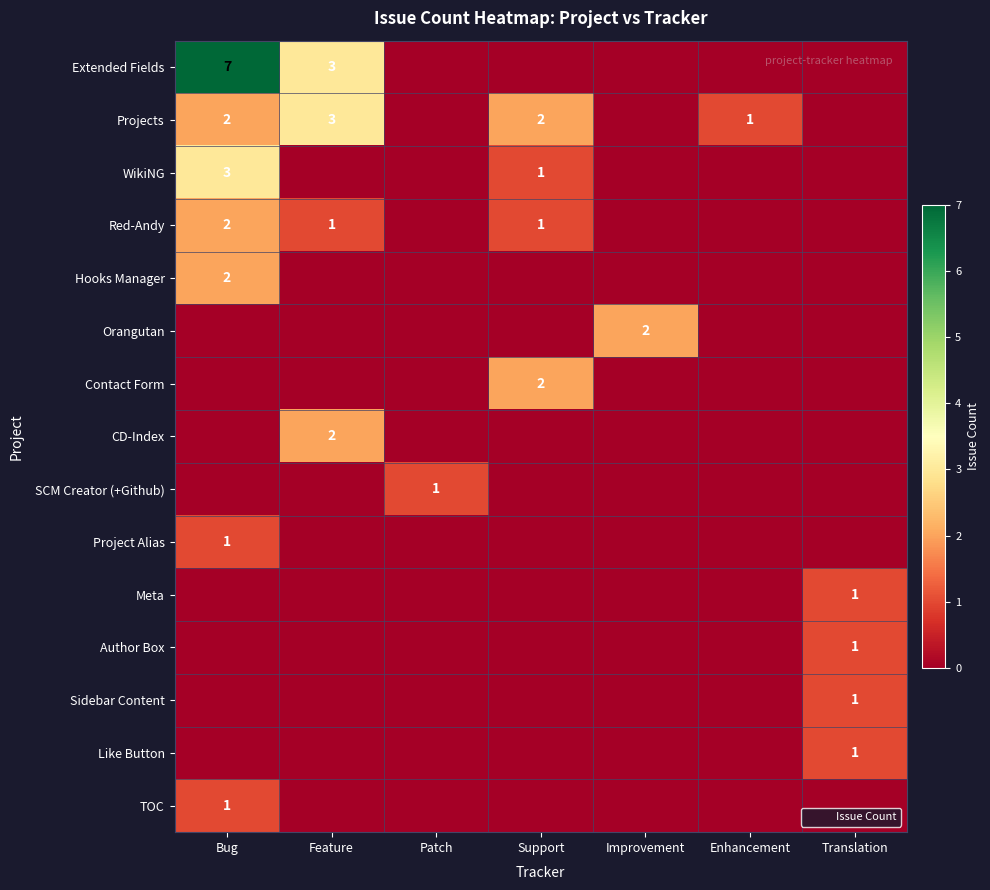

The Red-Andy series shows 2 at Feature. True or false?

False